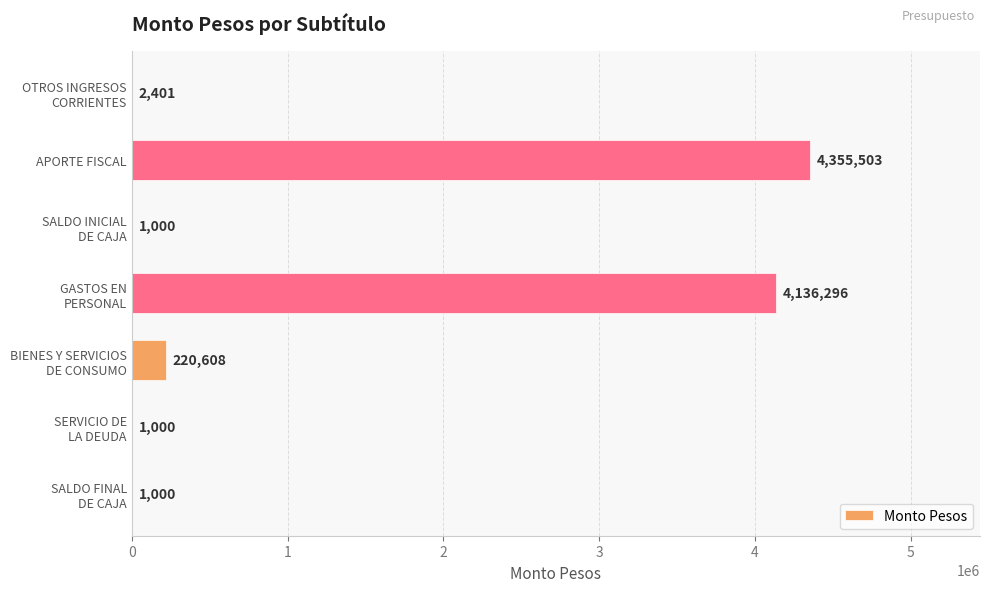

What is the sum of all values?

8717808